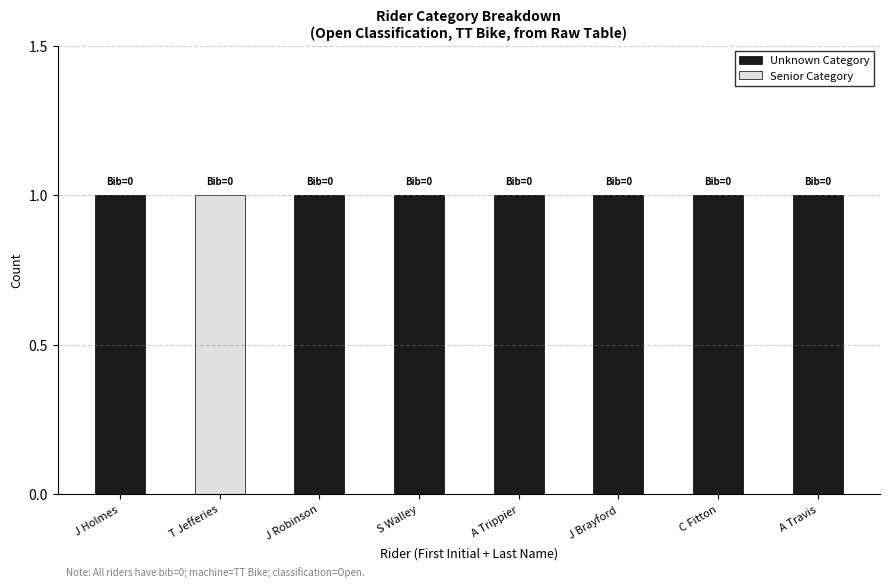

What is the total value across all series at J Robinson?

1